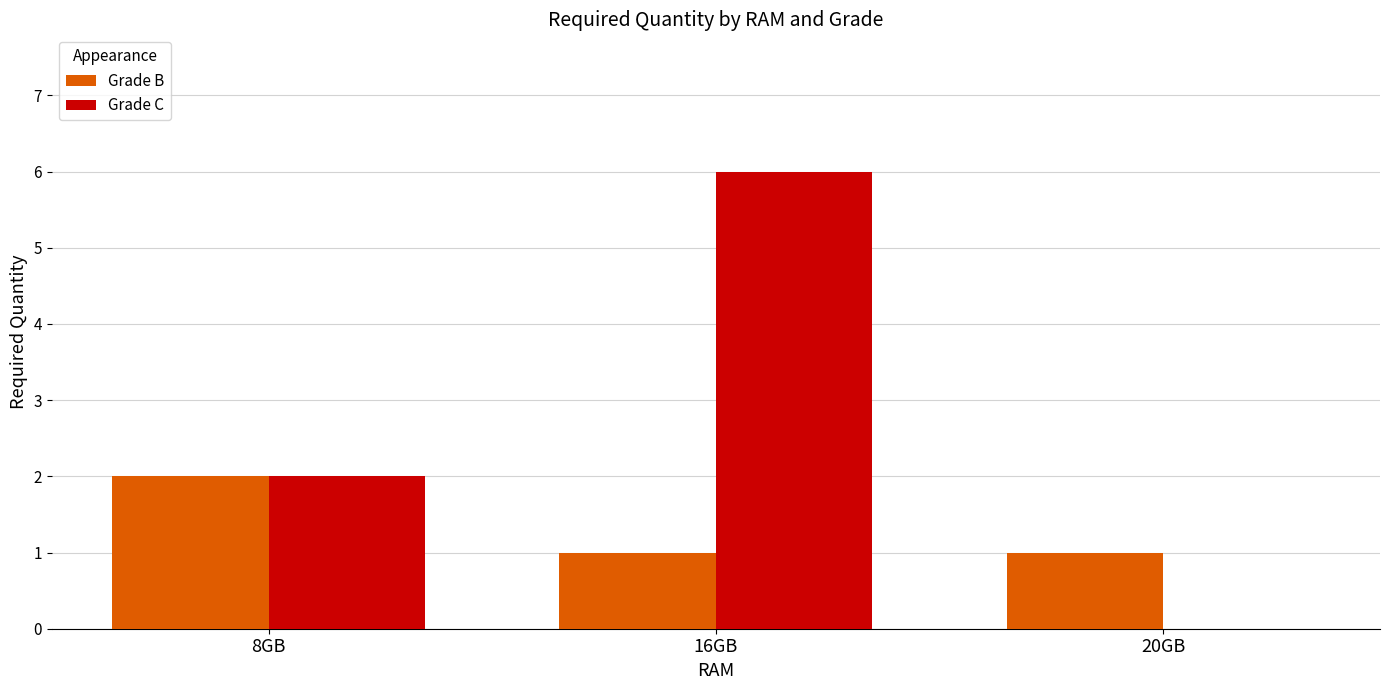

What is the sum of the Grade C values at 8GB and 20GB?

2